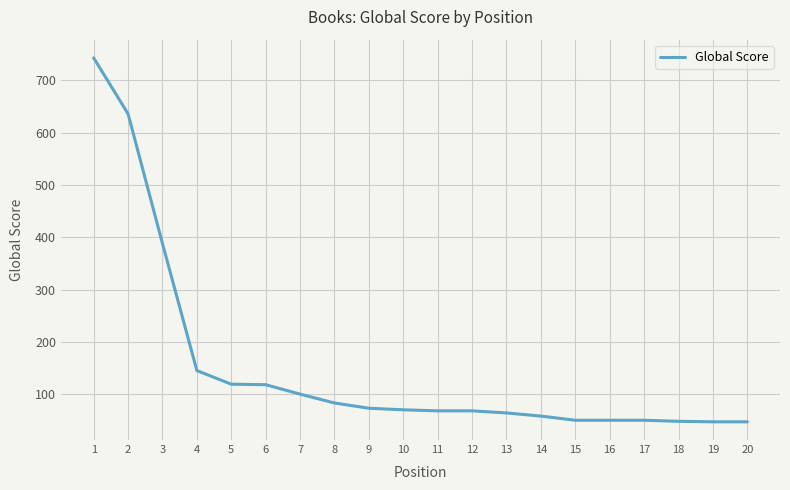

Where does the data first go above 70?

1